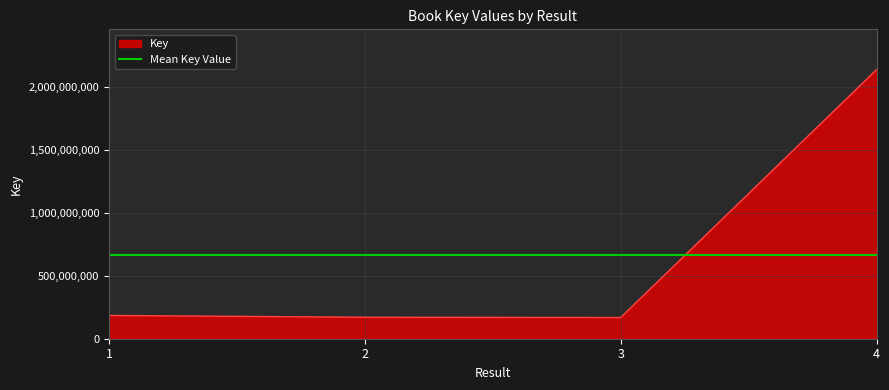

How many lines are shown in the chart?

1